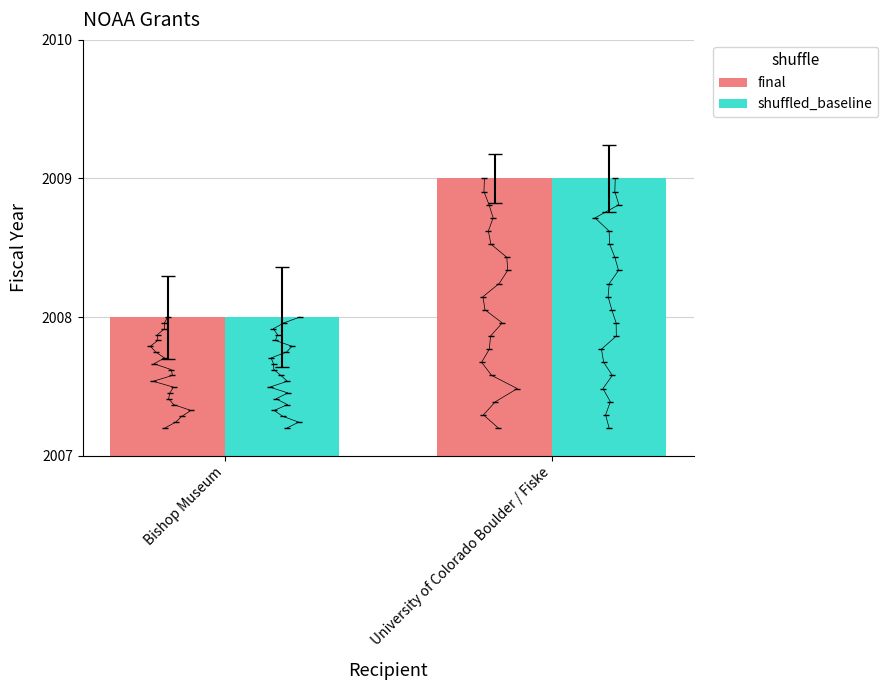

What are all the series names shown in the legend?

final, shuffled_baseline